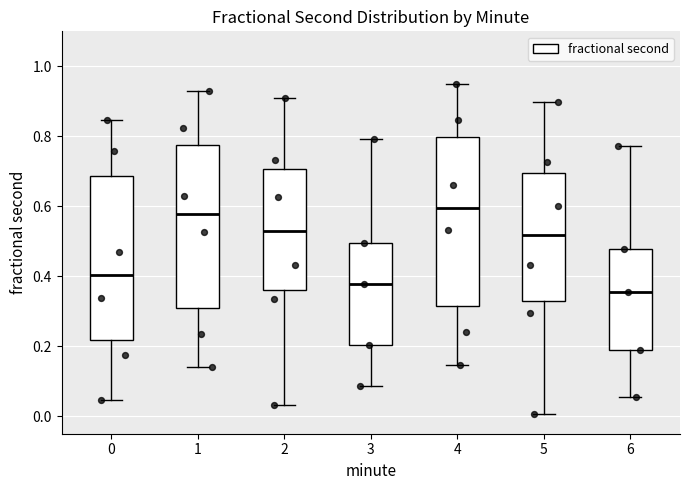

Where is the upper edge of the box at x = 4 on the y-axis? The values are not printed on the chart, so give them approximately, as read against the axis.

0.80